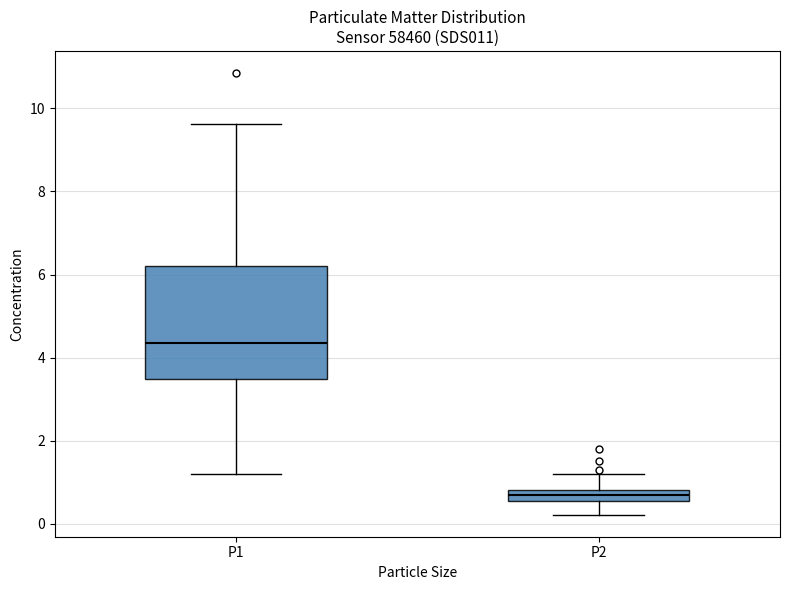

Which box has the lowest median line?

P2